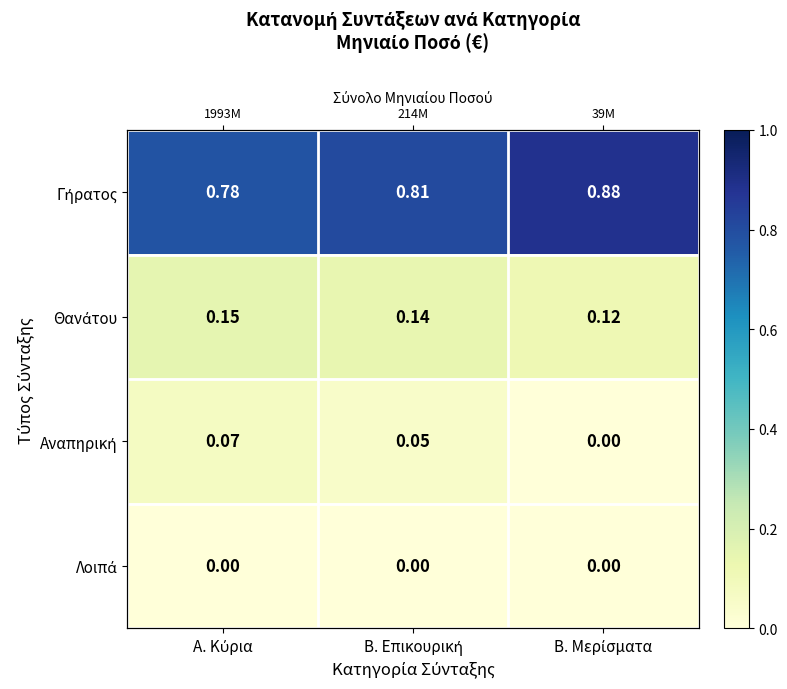

Which series changed the most between Α. Κύρια and Β. Μερίσματα?

Γήρατος